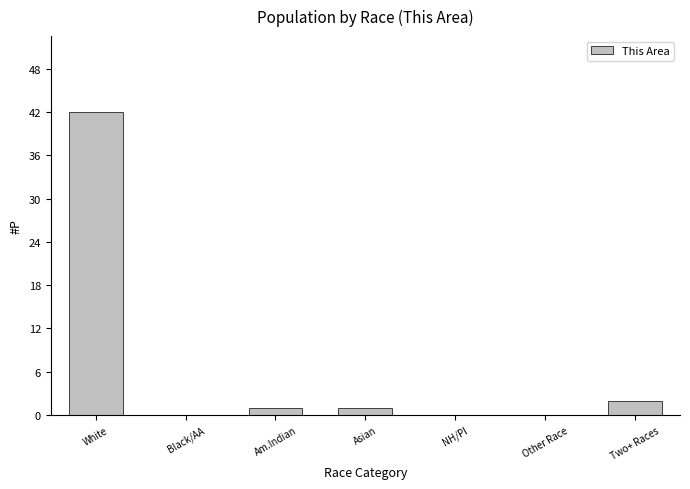

What is the change in value from Other Race to Two+ Races?

+2